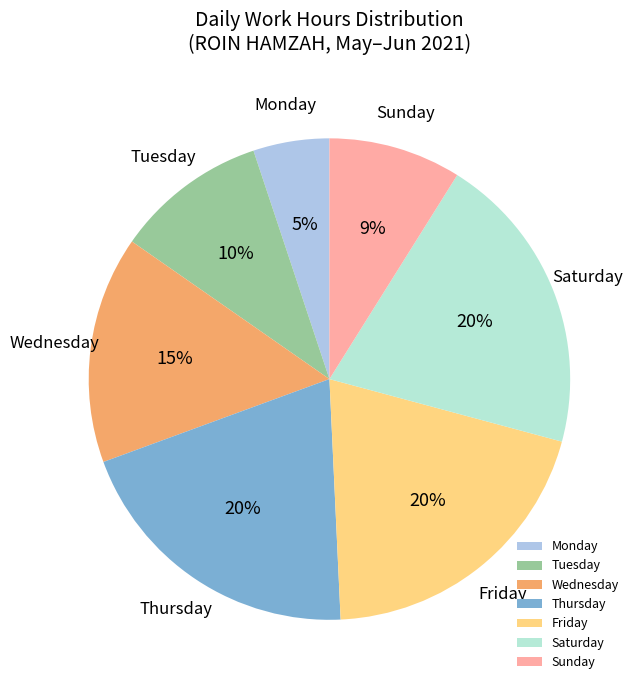

Count the number of slices in the pie.

7